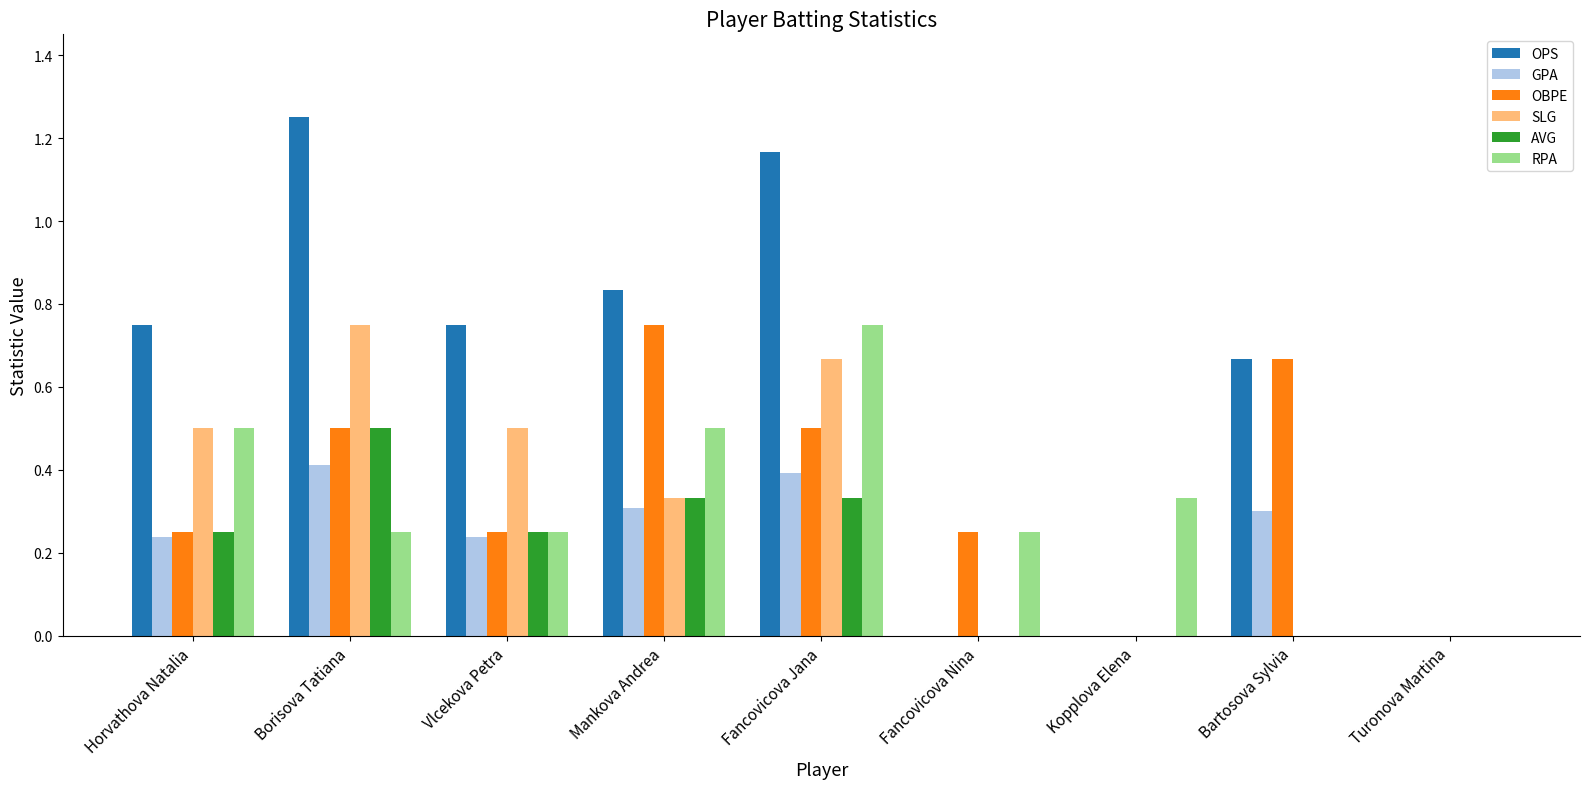

At which category does the chart reach its peak across all series?

Borisova Tatiana